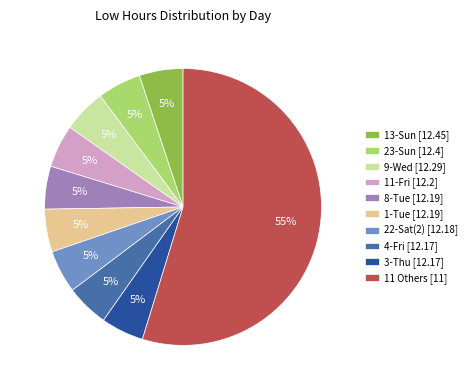

True or false: 11-Fri [12.2] accounts for 5% of the total.

True